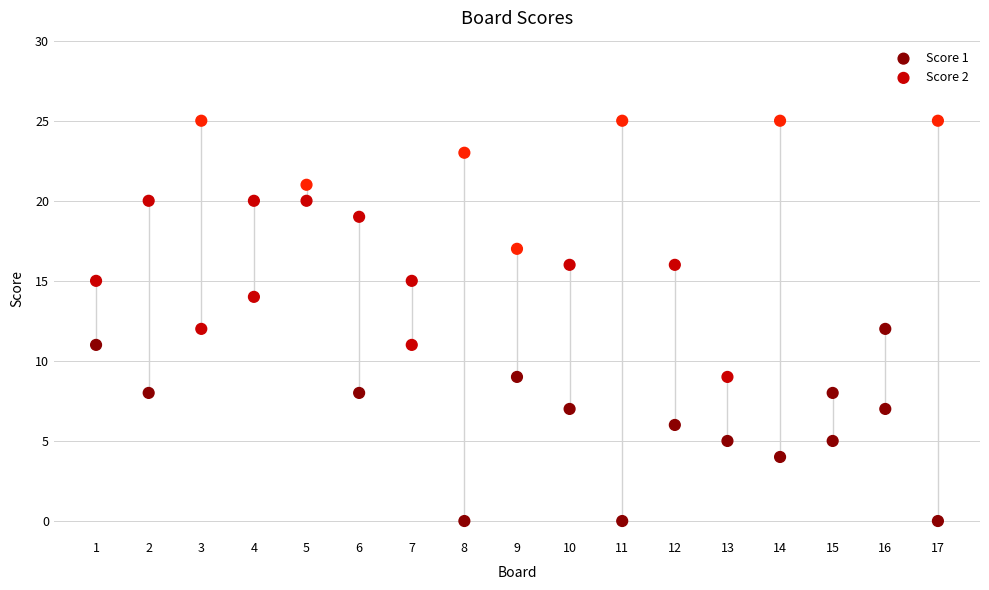

What is the X range (max minus min) for the scatter plot?

16